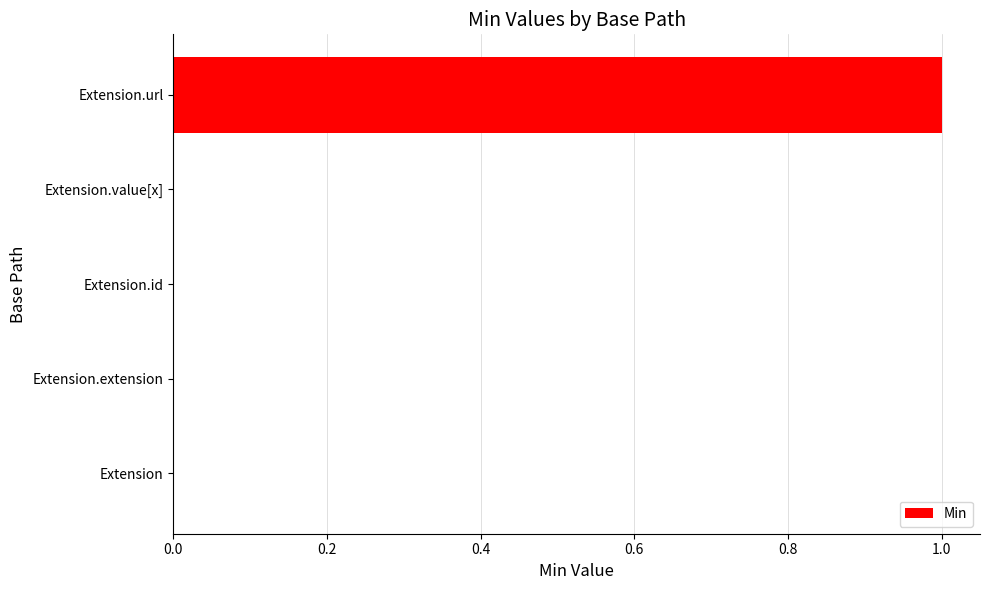

Count the number of categories in the chart.

5